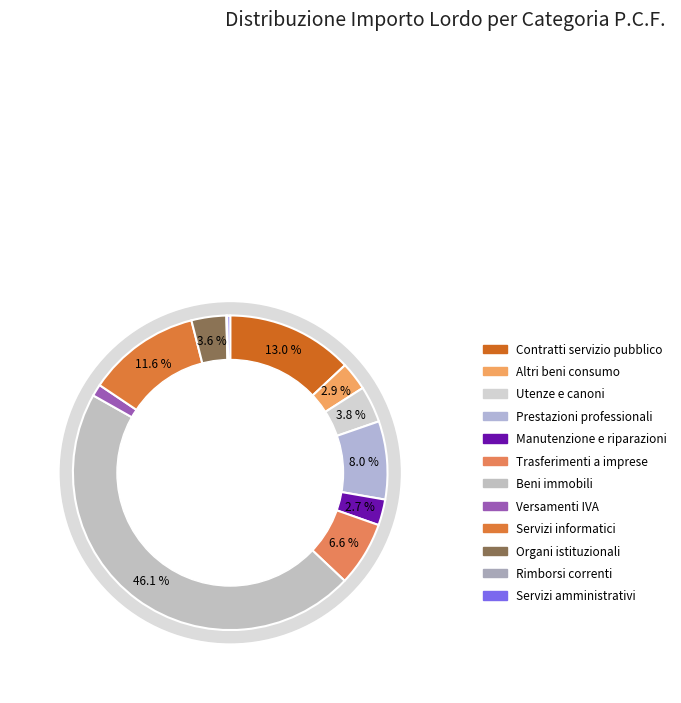

What percentage is the Contratti di servizio pubblico slice, to the nearest percent?

13%